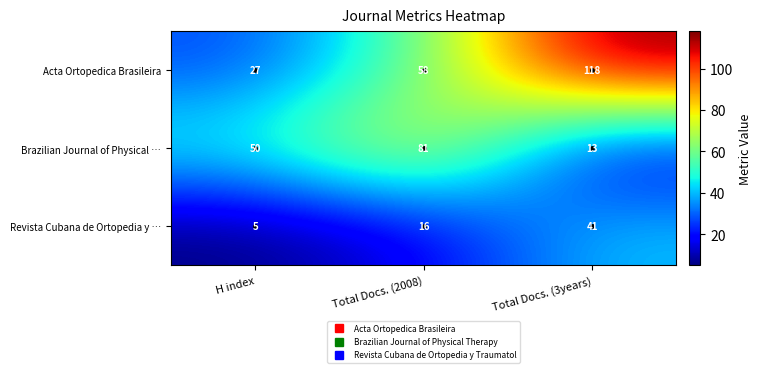

What is the difference between the maximum and second lowest values in the Revista Cubana de Ortopedia y … series?

25